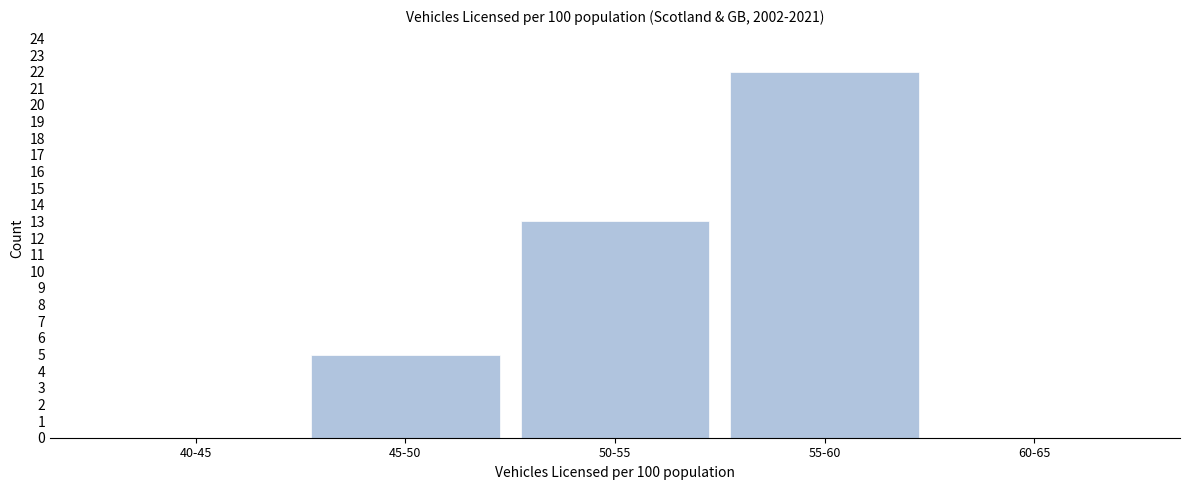

Reading left to right, list all the values displayed in this chart.

40-45=0	45-50=5	50-55=13	55-60=22	60-65=0